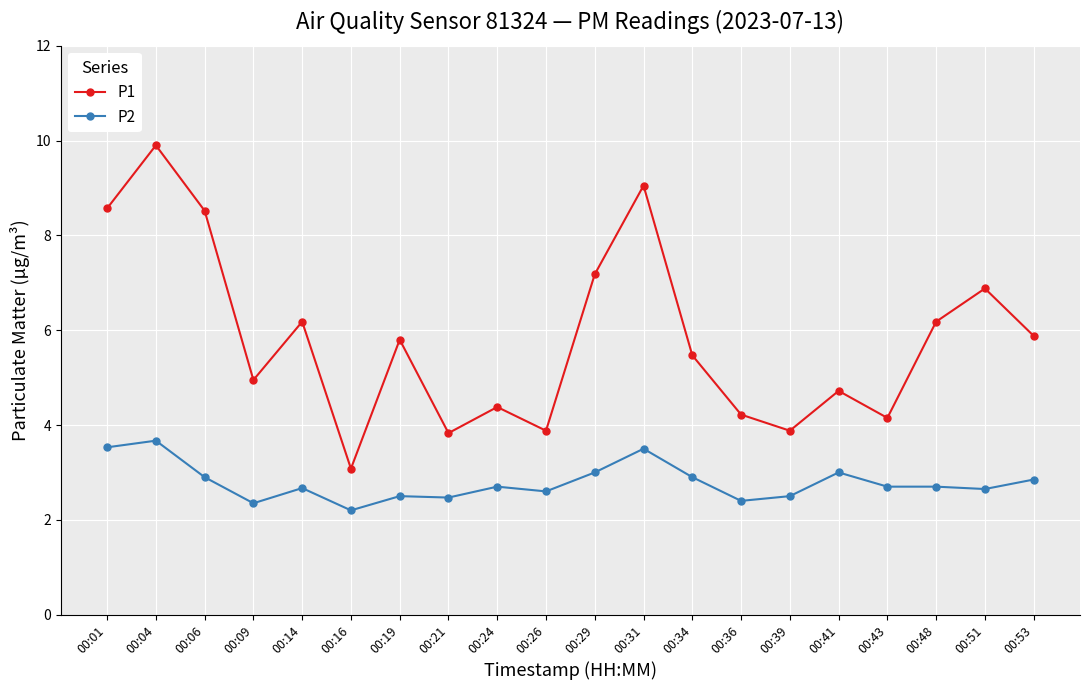

What are all the series names shown in the legend?

P1, P2